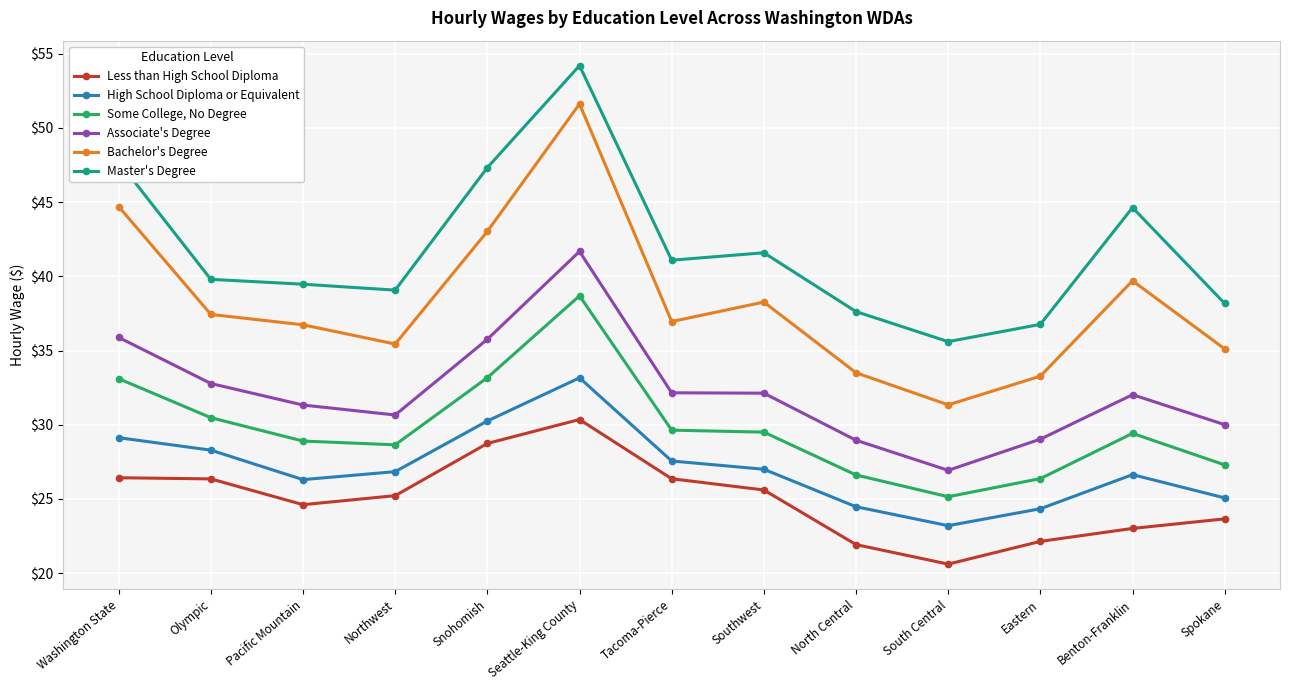

At which category does the chart reach its peak across all series?

Seattle-King County